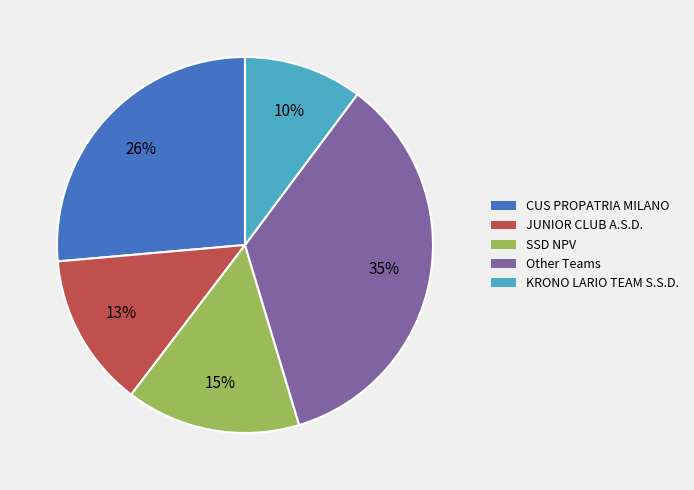

The SSD NPV slice represents 5% of the pie. True or false?

False